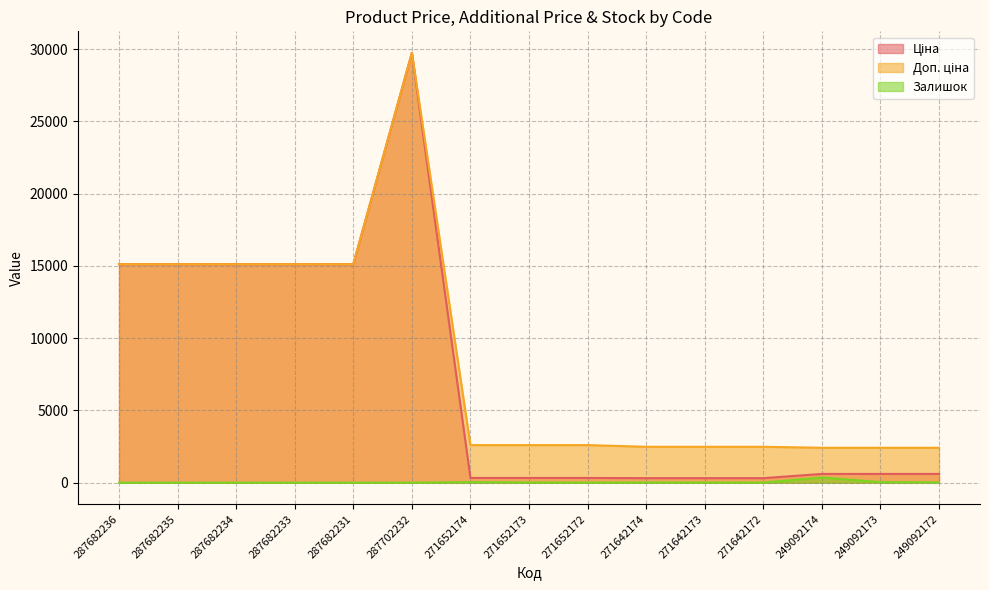

What is the greatest value displayed?

29747.2